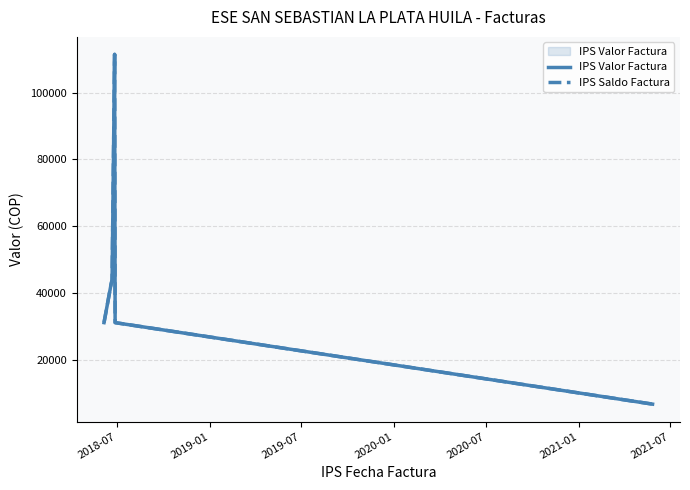

True or false: IPS Saldo Factura and IPS Valor Factura cross at least once.

False